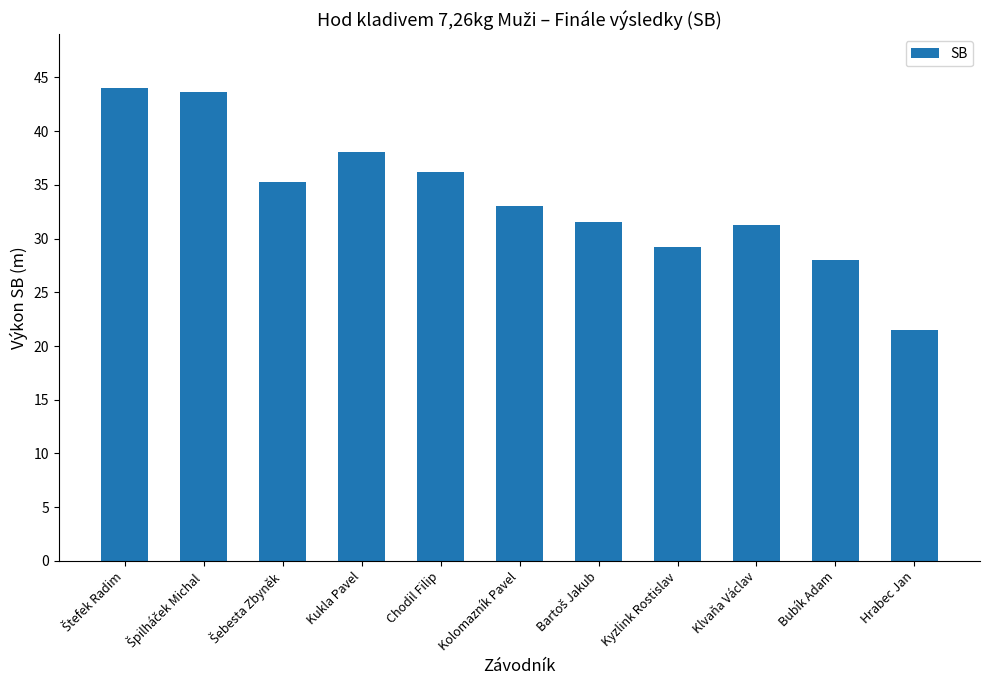

What is the ratio of the value at Bubík Adam to the value at Kolomazník Pavel?

0.8